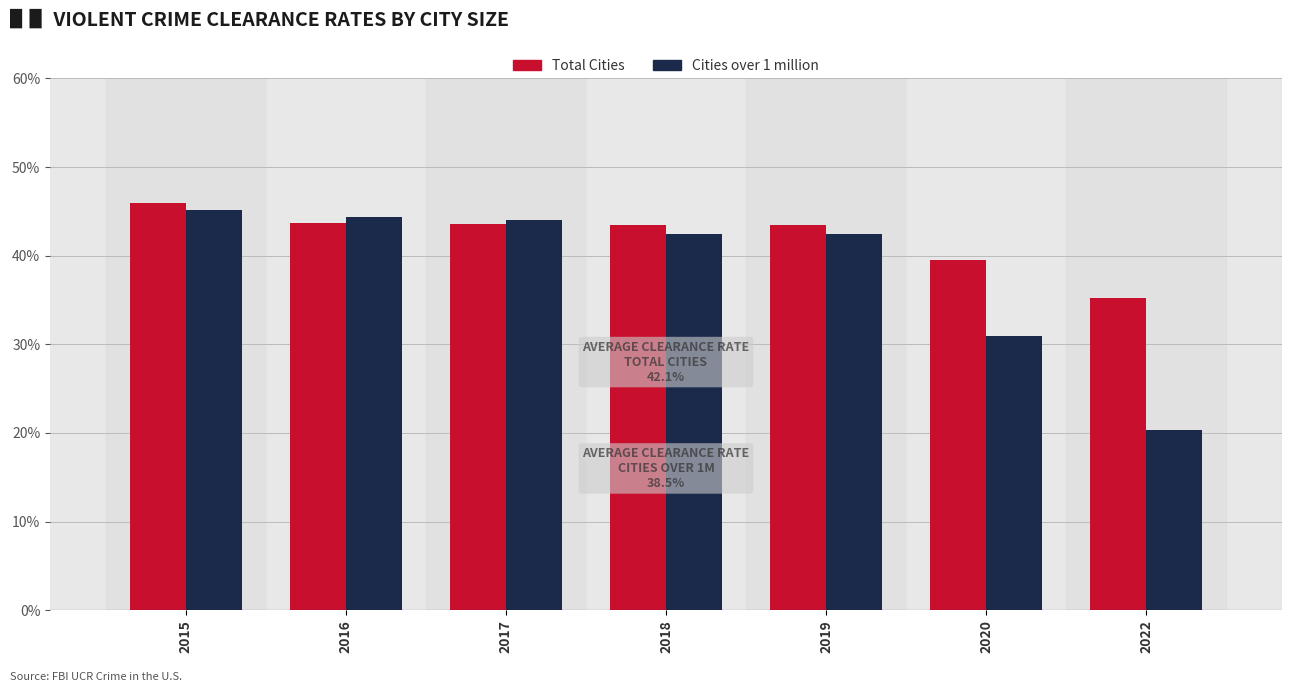

Rank the series by their maximum value, from lowest to highest.

Cities over 1 million, Total Cities